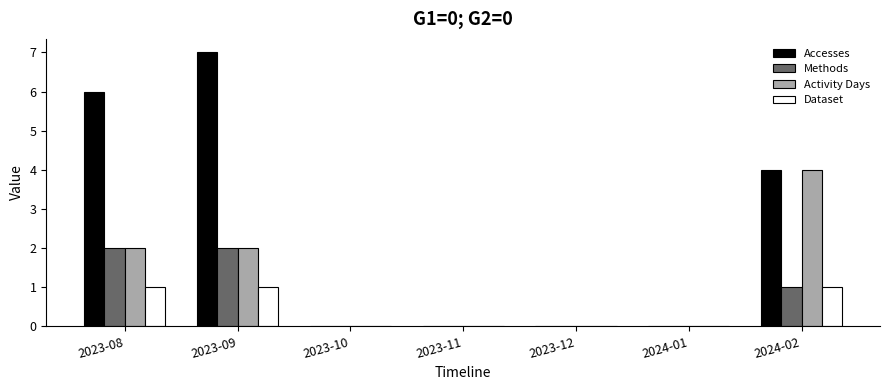

True or false: Methods has a value of -1 at 2023-11.

False